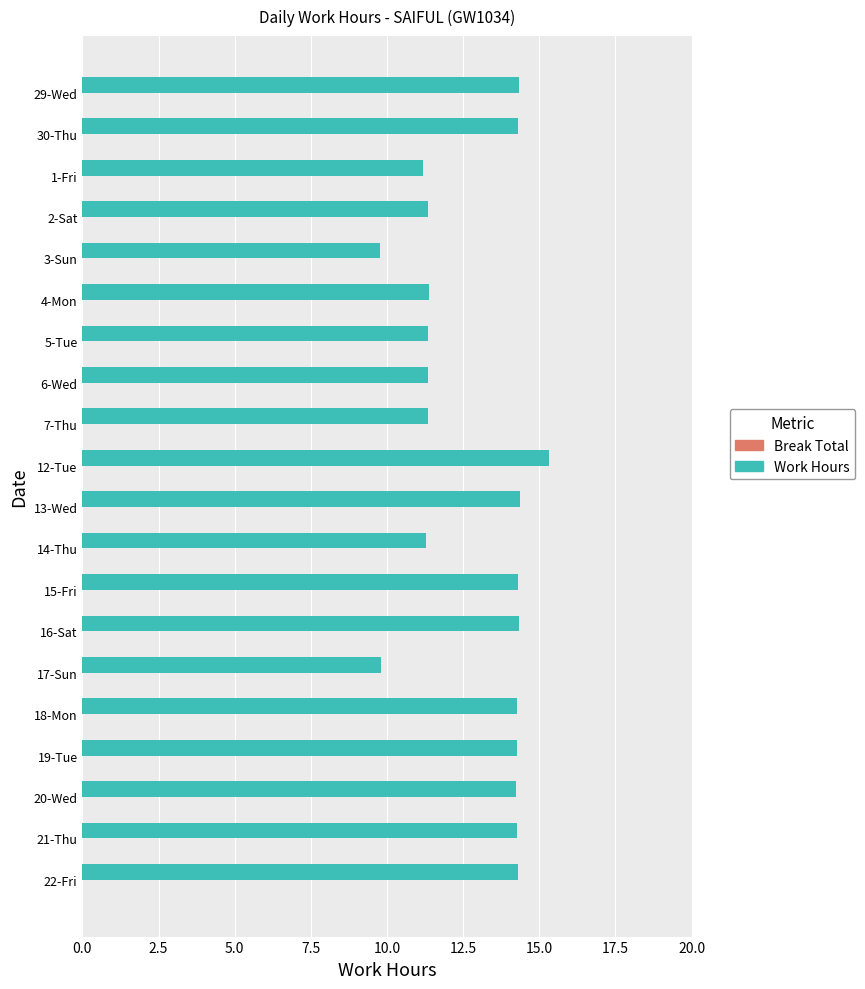

What is the label of the 1st bar from the top?

29-Wed